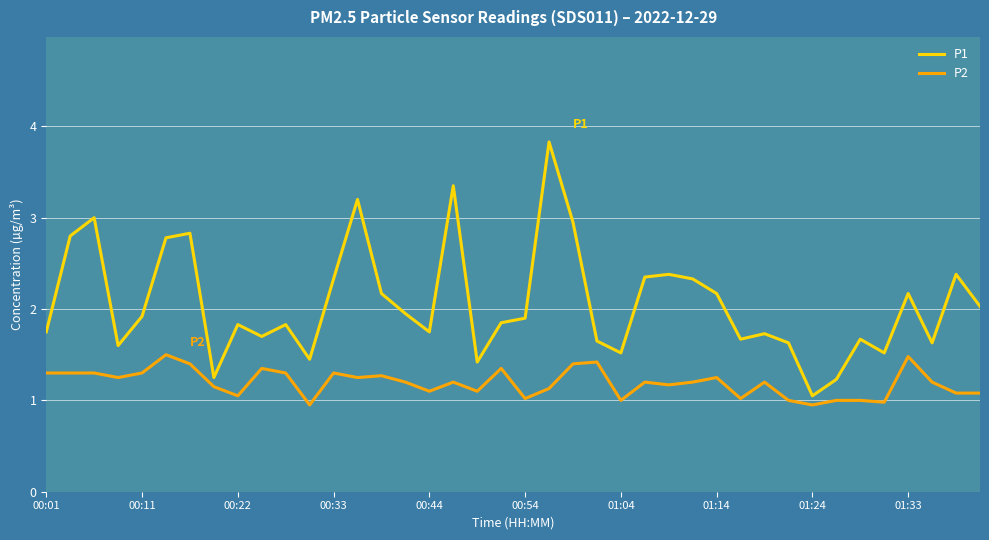

What is the difference between the maximum and minimum values in the P1 series?

2.8